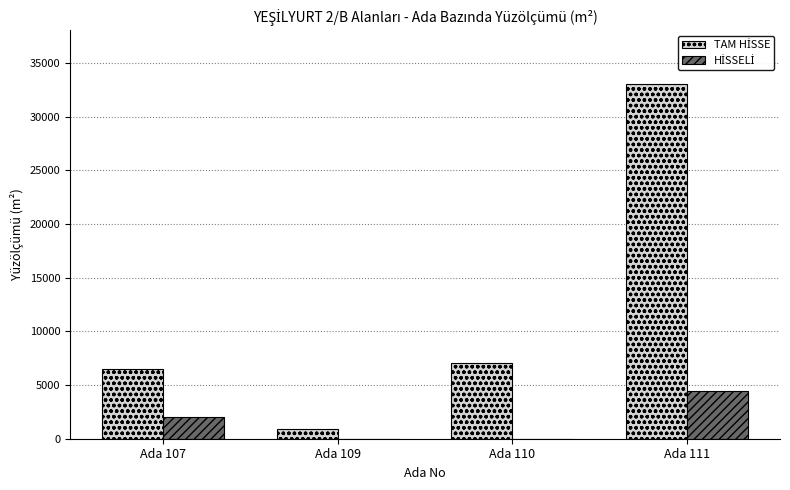

What is the total value across all series at Ada 110?

7059.5